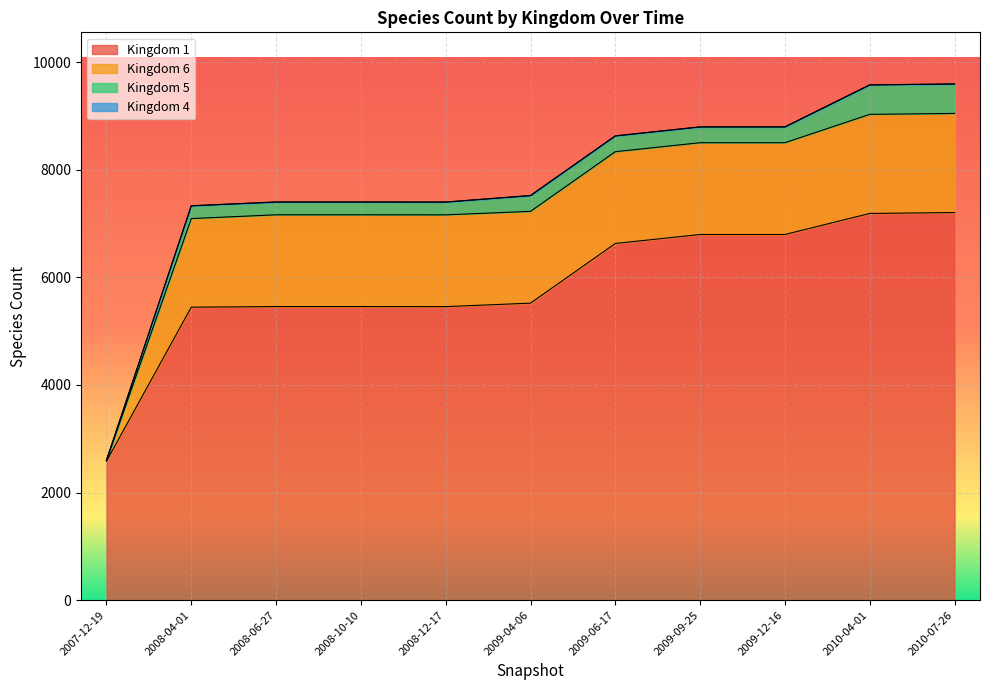

What is the label of the 2nd point from the right?

2010-04-01